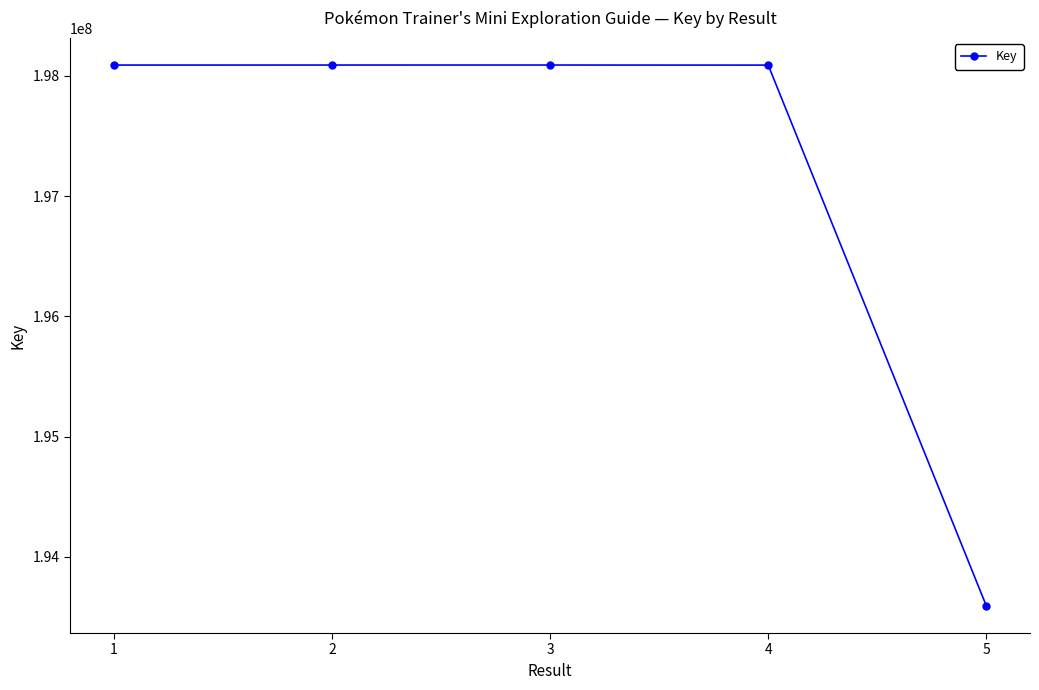

What is the value of the 2nd point from the left?

198089556